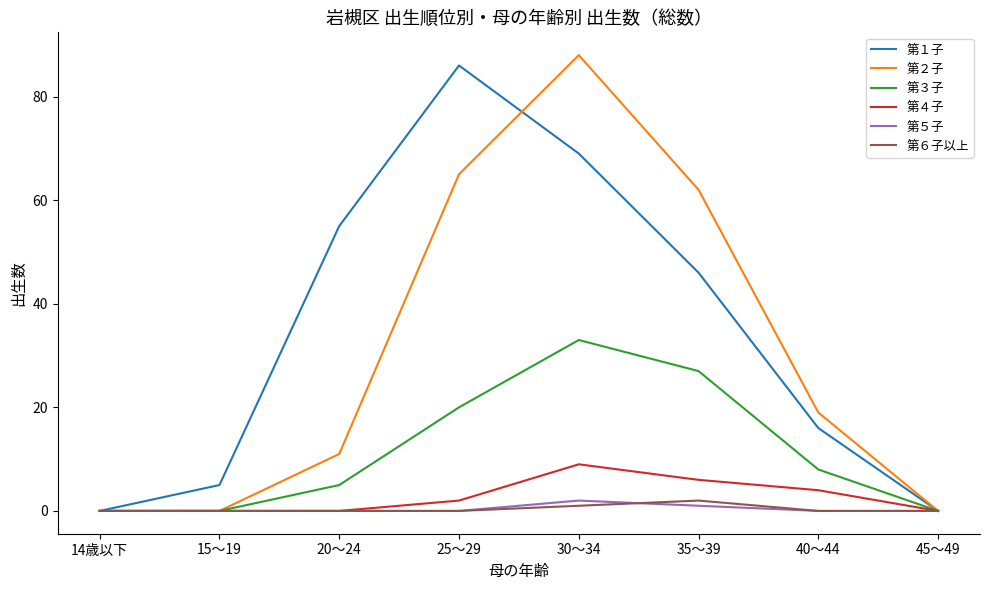

At which label does 第１子 reach its peak?

25～29